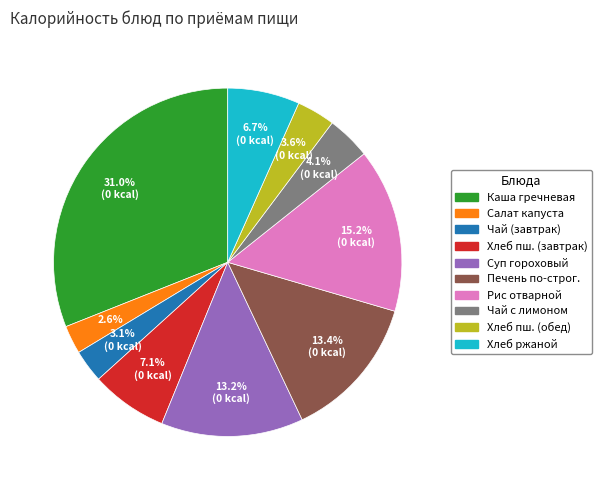

Between Печень по-строг. and Салат капуста, which is larger?

Печень по-строг.